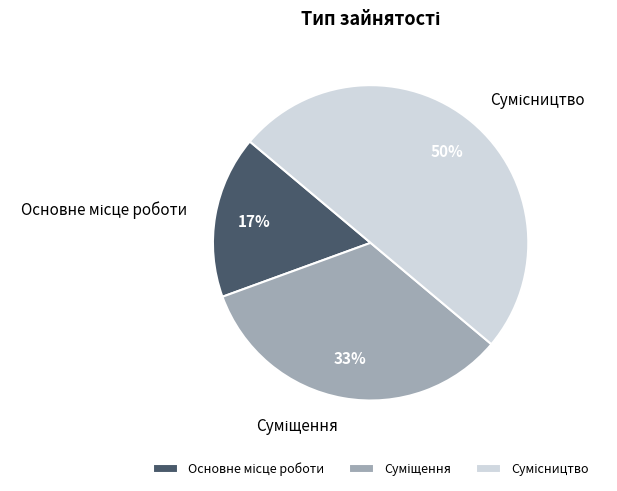

To the nearest percent, what is the difference between the largest and smallest slice percentages?

33%